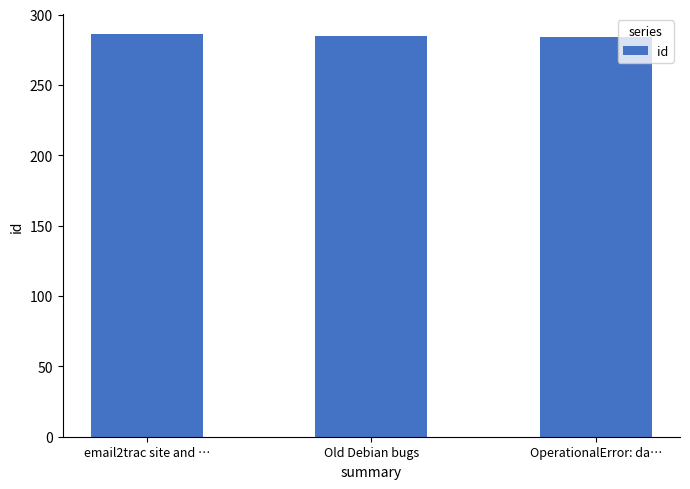

What is the label of the 3rd bar from the right?

email2trac site and …